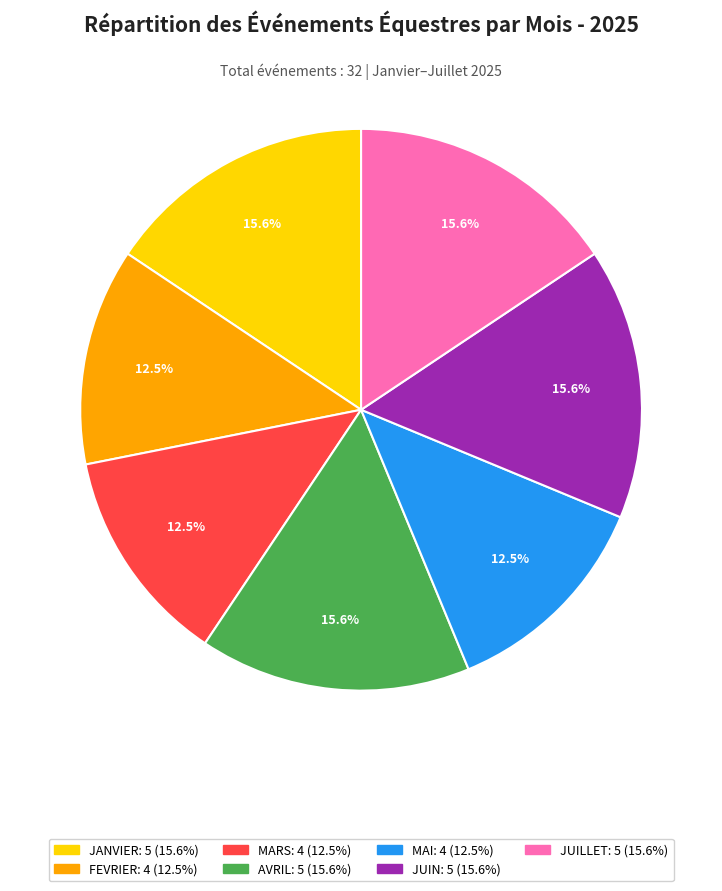

To the nearest percent, what percentage of the pie is JANVIER?

16%